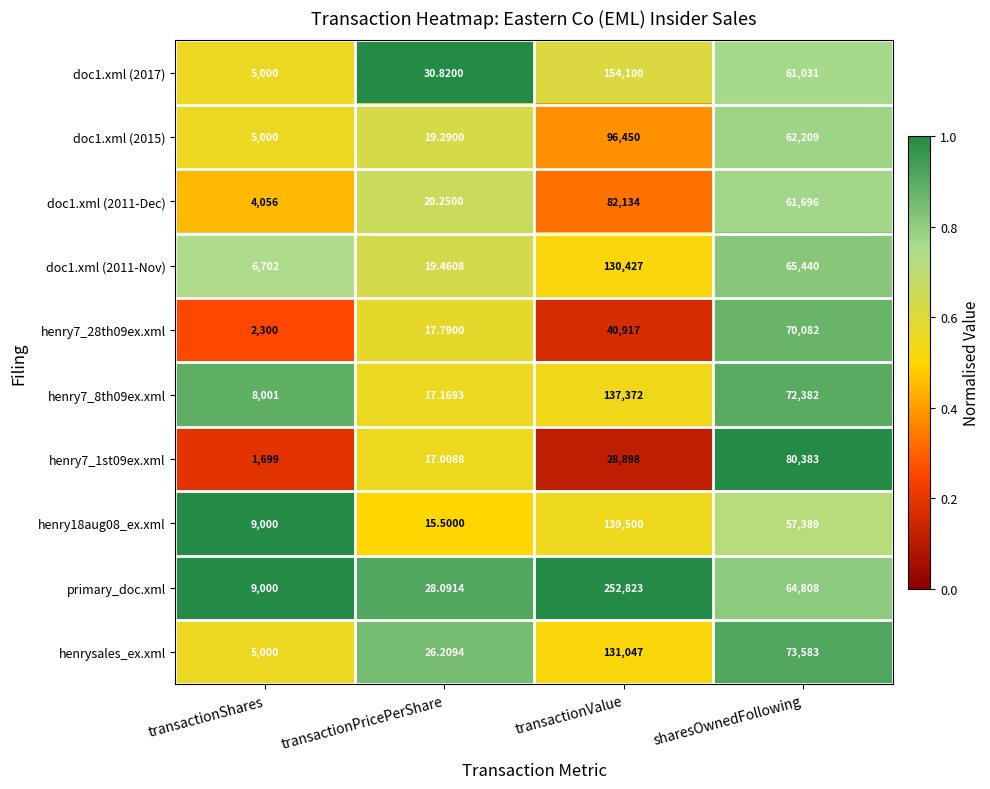

Is the value of doc1.xml (2015) at transactionShares greater than the value of primary_doc.xml at transactionShares?

No